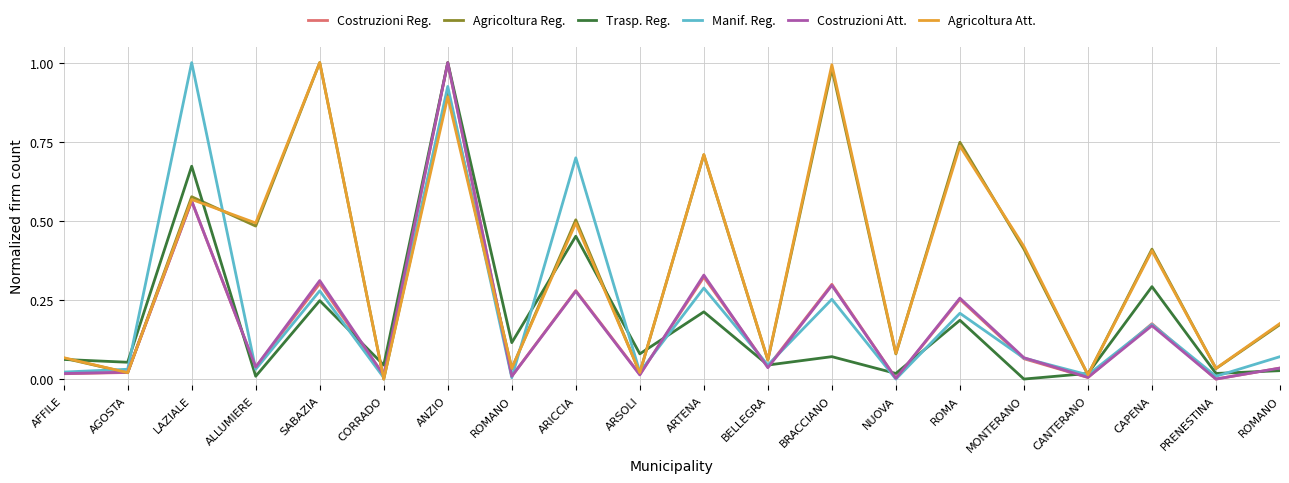

Read the Agricoltura Reg. value at ROMANO.

0.2